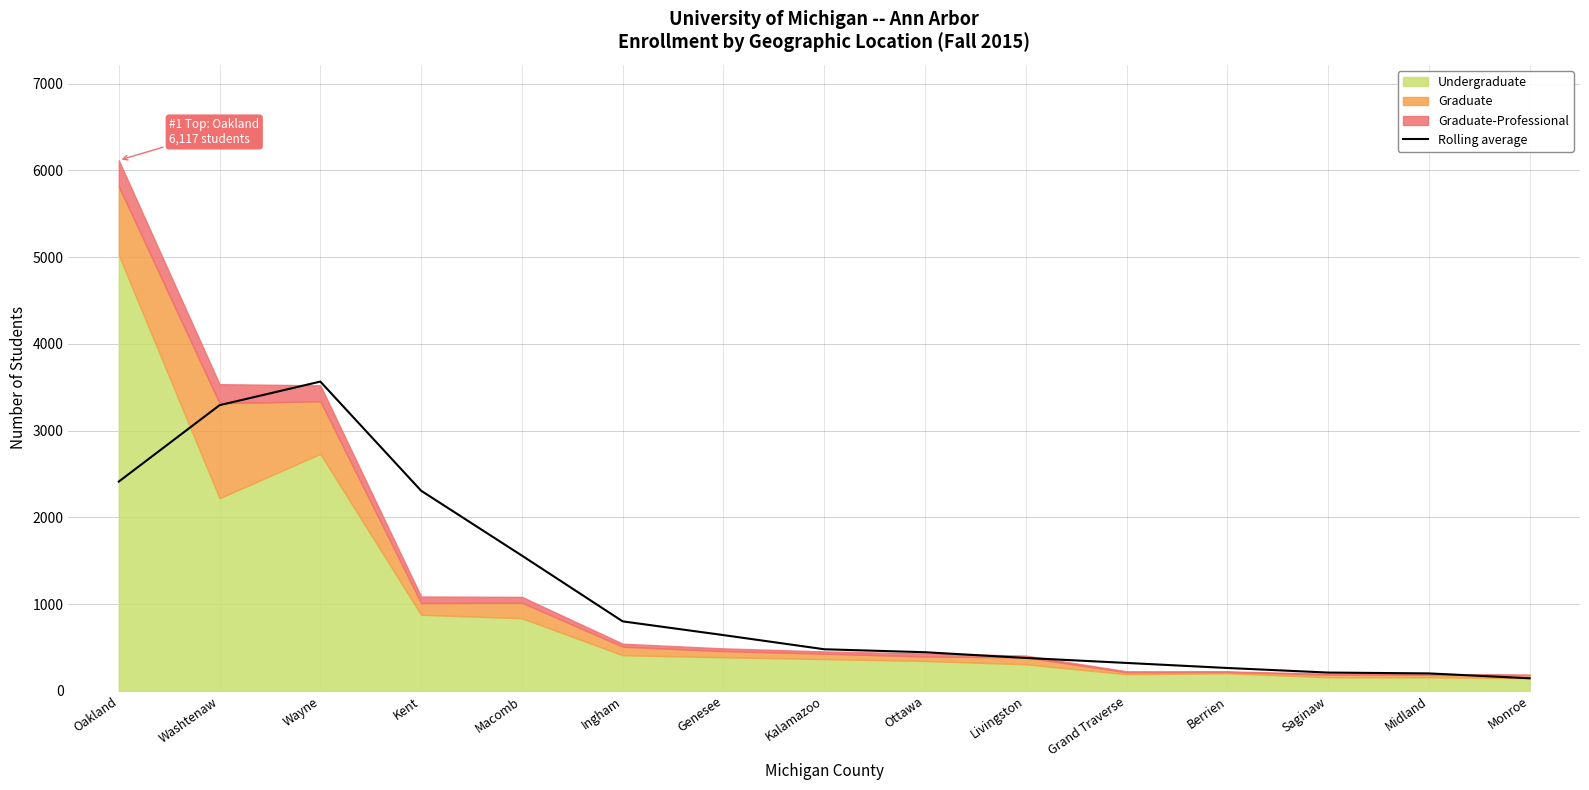

Reading left to right, transcribe all the data shown in this chart.

2413.2	3294.0	3566.0	2307.8	1559.8	801.5	643.2	480.0	445.8	379.8	322.2	264.0	211.2	201.5	145.2